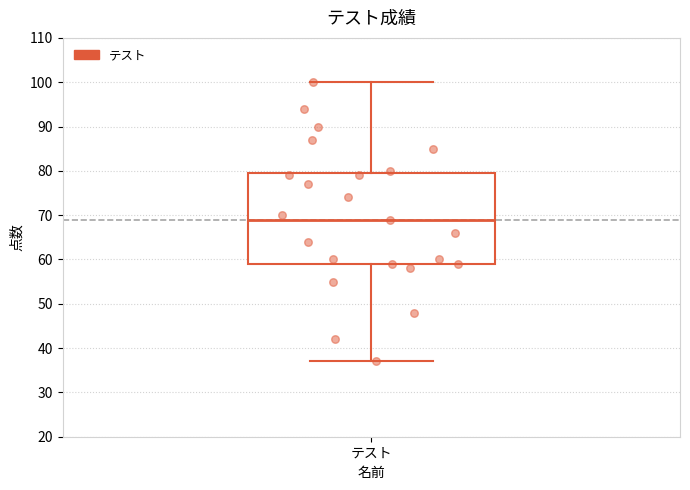

Read this box plot against the y-axis: the position of the median line, the range covered by the box, and the ends of both whiskers. The values are not printed on the chart, so give them approximately, as read against the axis.

median 69, box 59 to 80, whiskers 37 to 100